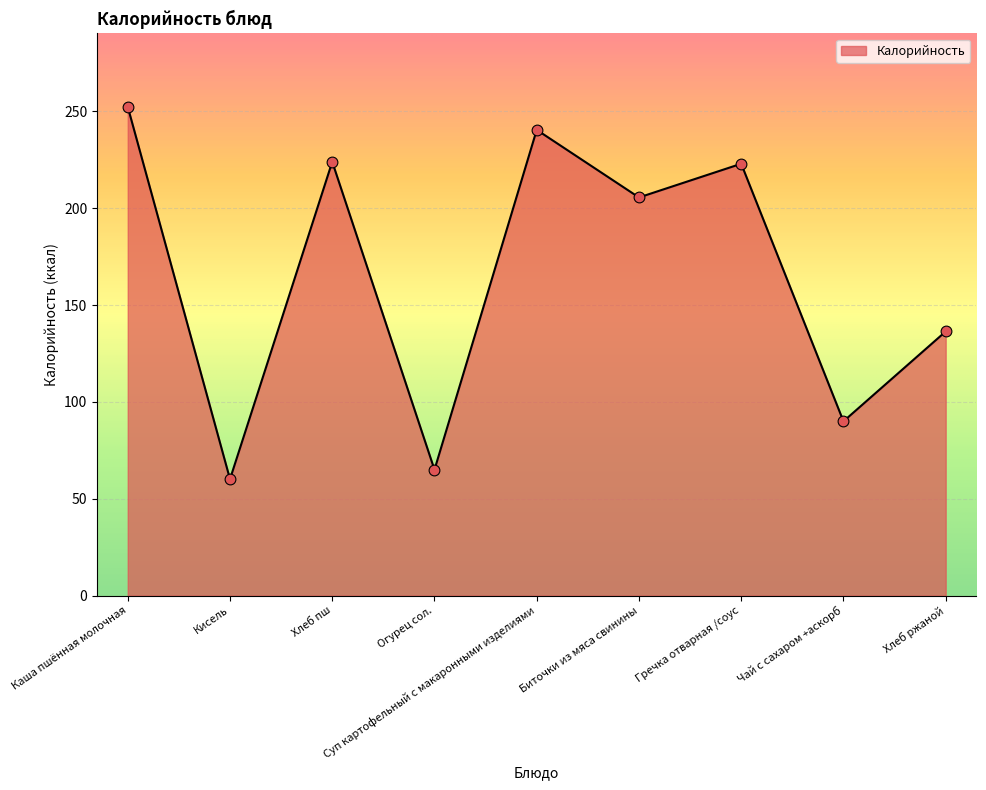

What is the change in value from Суп картофельный с макаронными изделиями to Хлеб ржаной?

-104.1